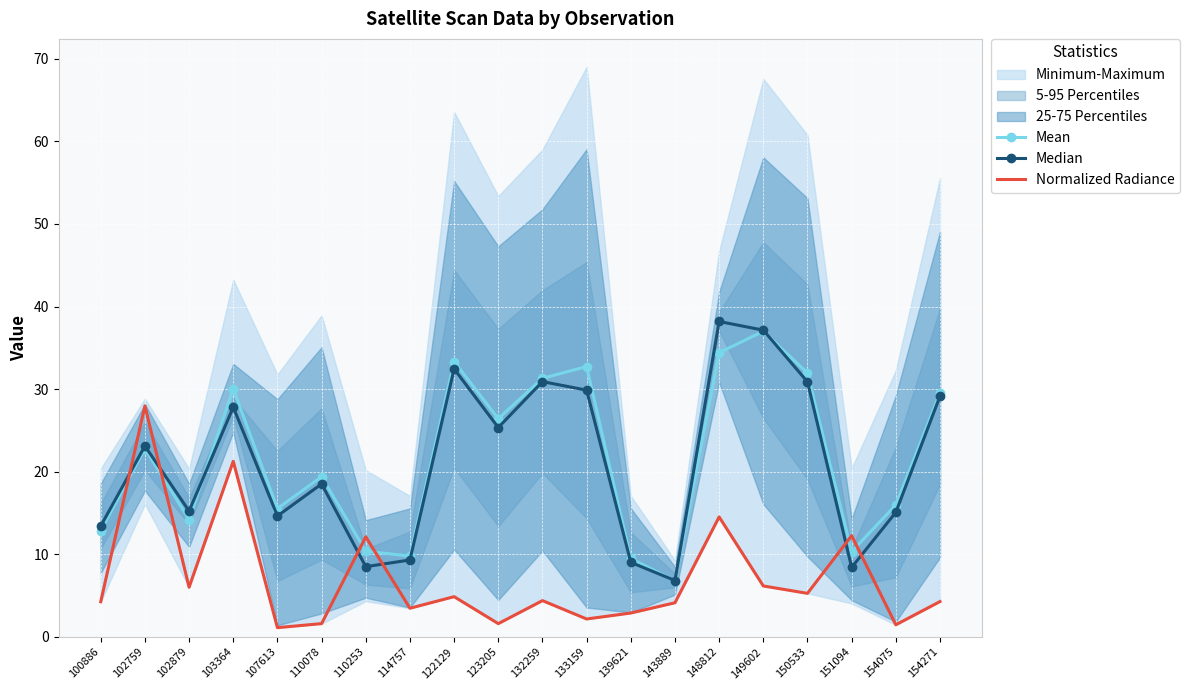

What value does the Mean series have at 149602?

37.0